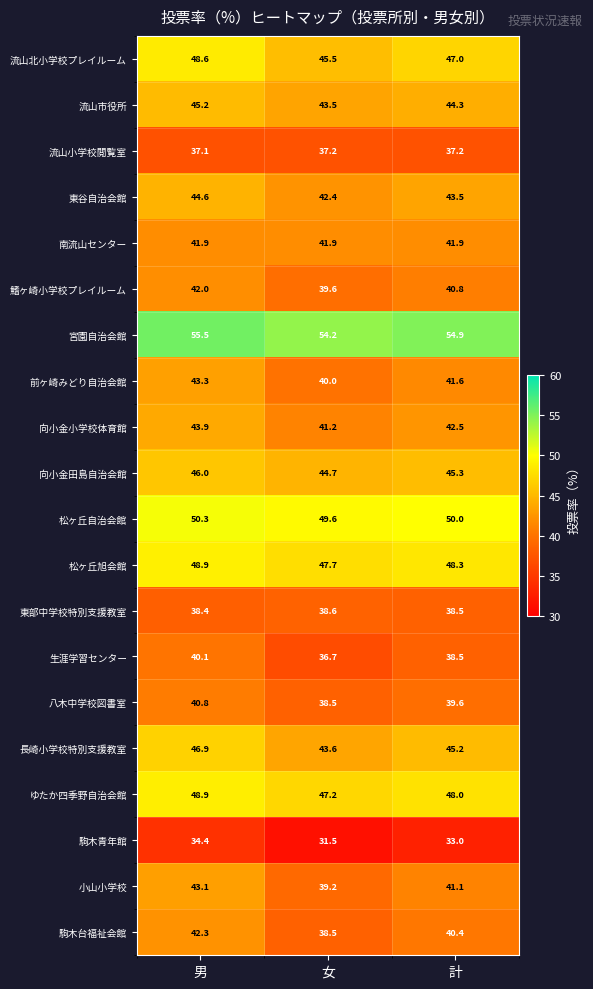

Where does the 駒木台福祉会館 series first go above 40?

男